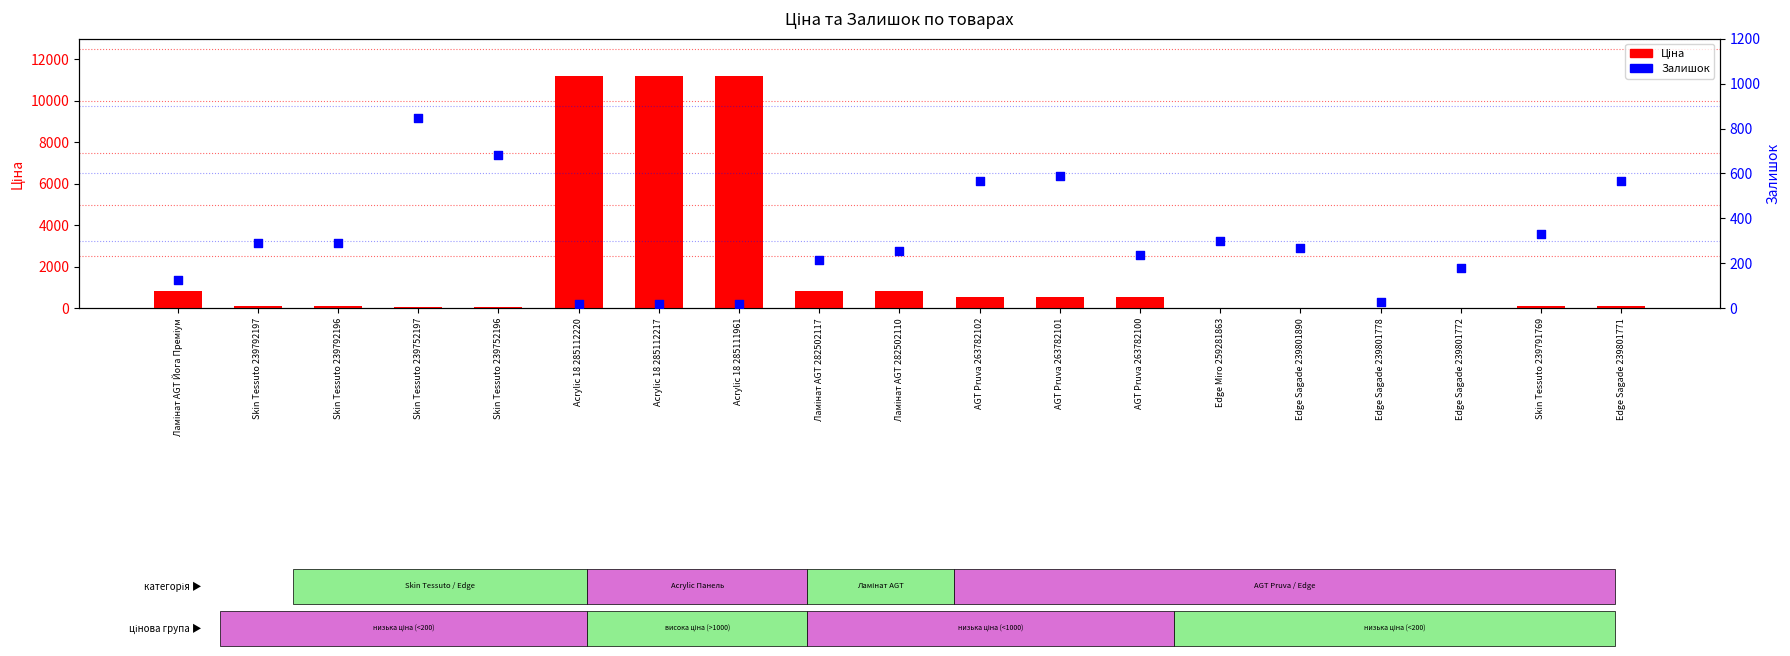

What is the total value across all series at Ламінат AGT Йога Преміум?

943.5